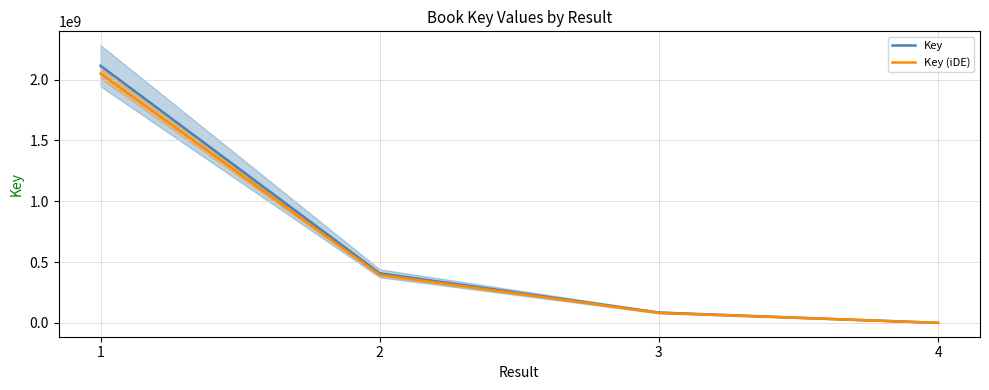

Count the number of data series in this chart.

2